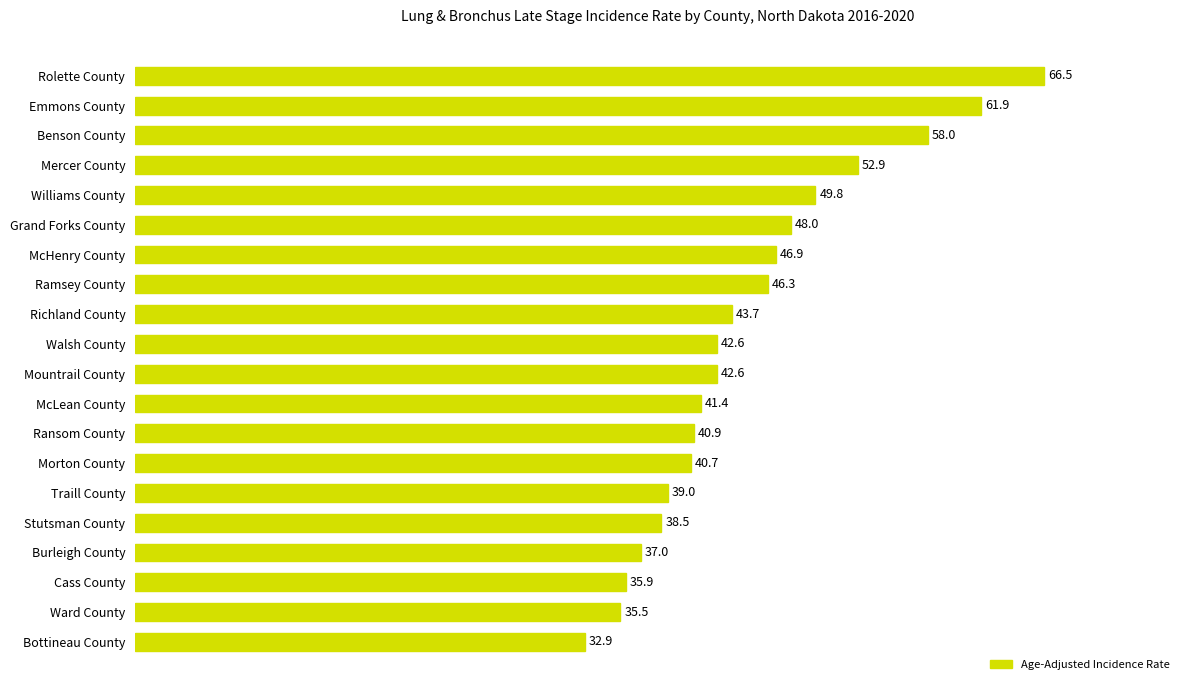

What is the difference between the second highest and second lowest values?

26.4